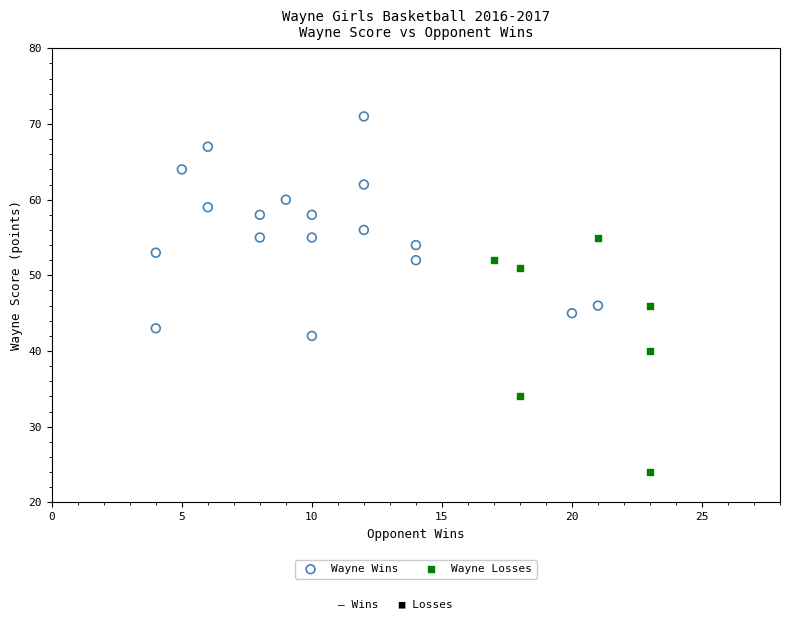

What are all the series names shown in the legend?

Wayne Wins, Wayne Losses